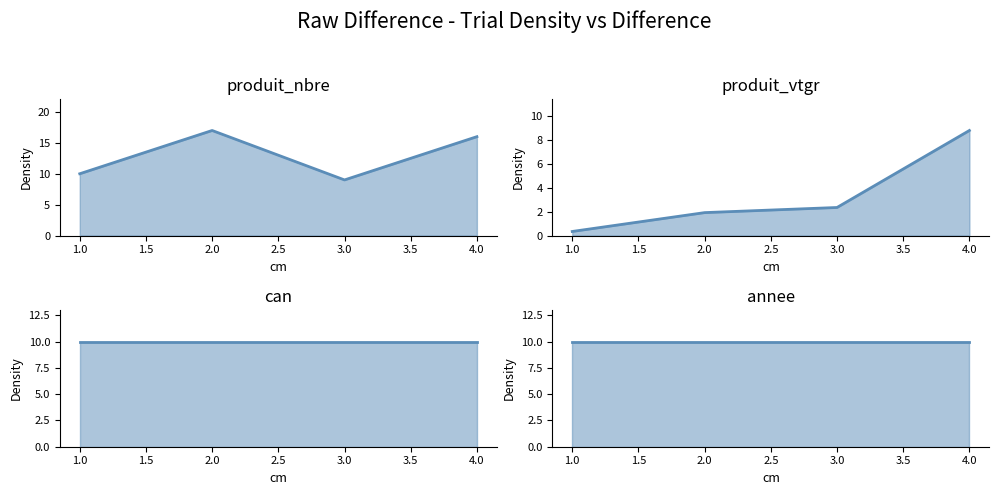

What is the minimum value shown in the chart?

0.3